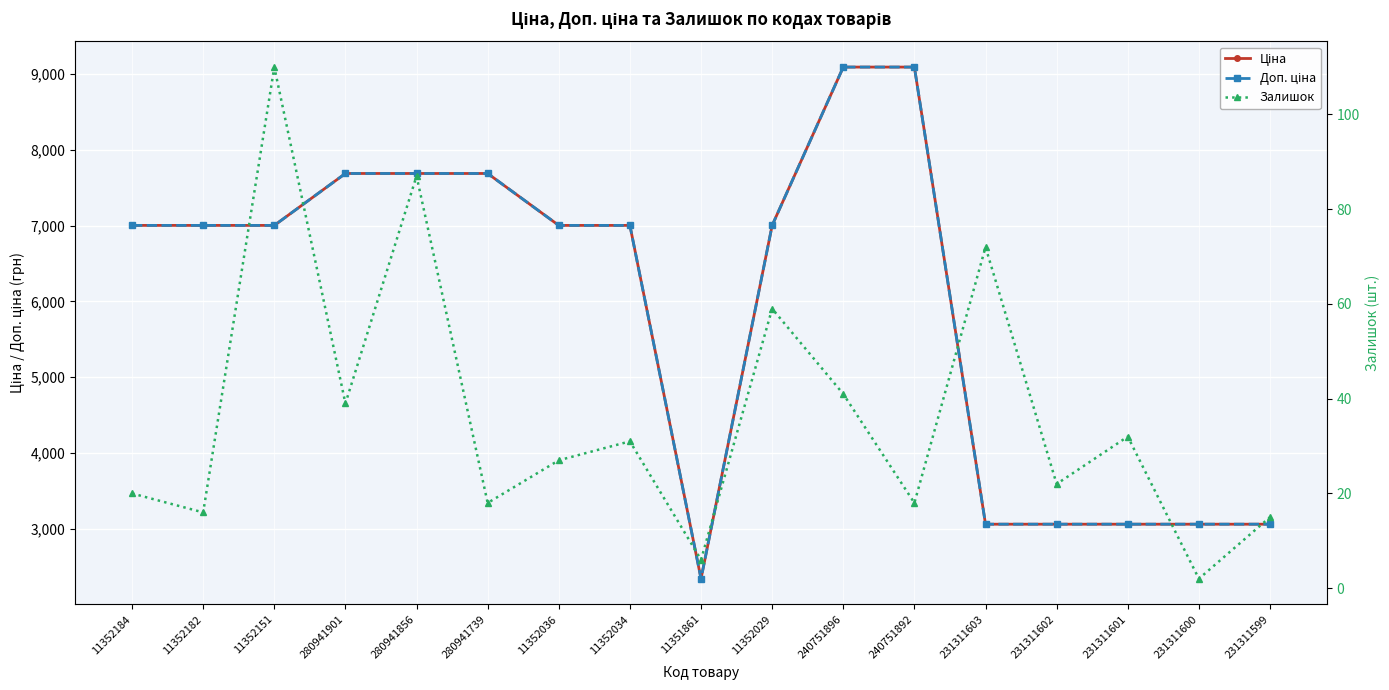

Reading left to right, what are all the values shown in this chart?

Ціна: 7002.7	7002.7	7002.7	7688.0	7688.0	7688.0	7002.7	7002.7	2340.3	7002.7	9092.0	9092.0	3059.7	3059.7	3059.7	3059.7	3059.7
Доп. ціна: 7002.7	7002.7	7002.7	7688.0	7688.0	7688.0	7002.7	7002.7	2340.0	7002.7	9092.0	9092.0	3060.0	3060.0	3060.0	3060.0	3060.0
Залишок: 20.0	16.0	110.0	39.0	87.0	18.0	27.0	31.0	6.0	59.0	41.0	18.0	72.0	22.0	32.0	2.0	15.0